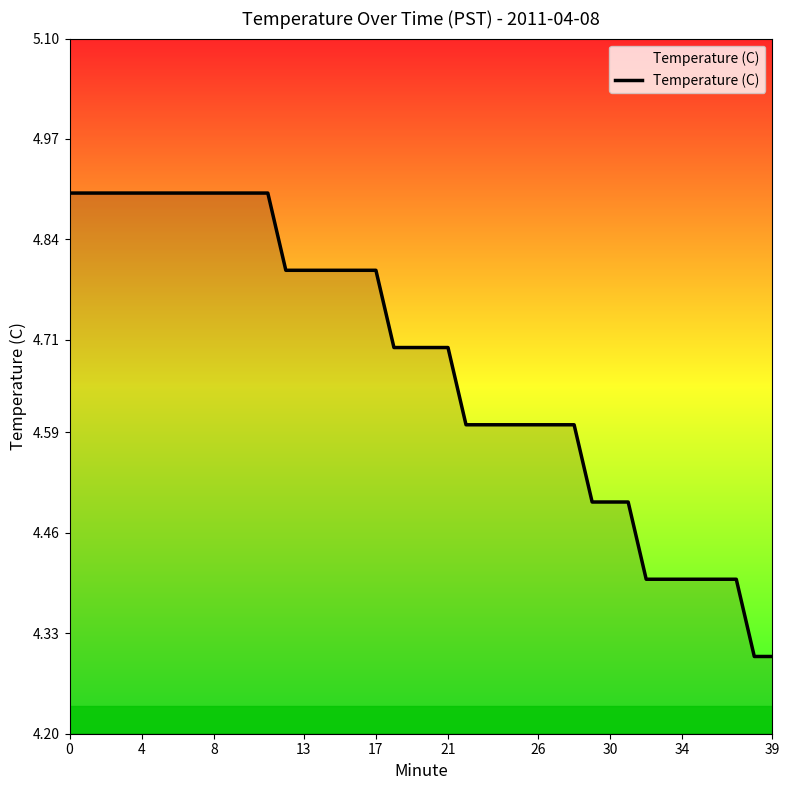

What is the difference between the maximum and minimum values?

0.6